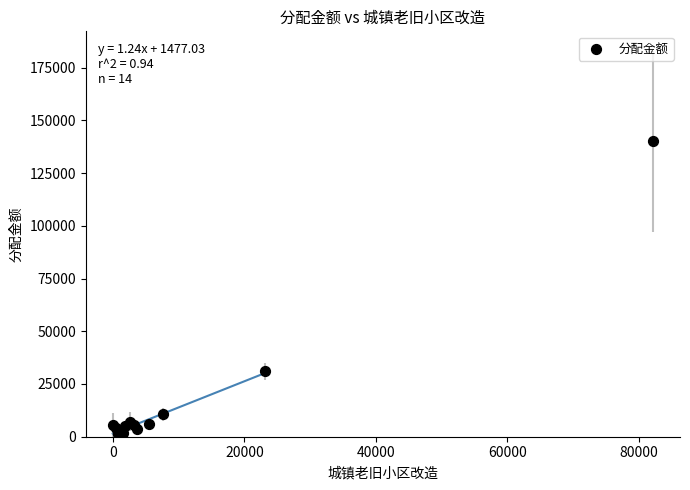

What Y value in the scatter plot is closest to 70630?

31037